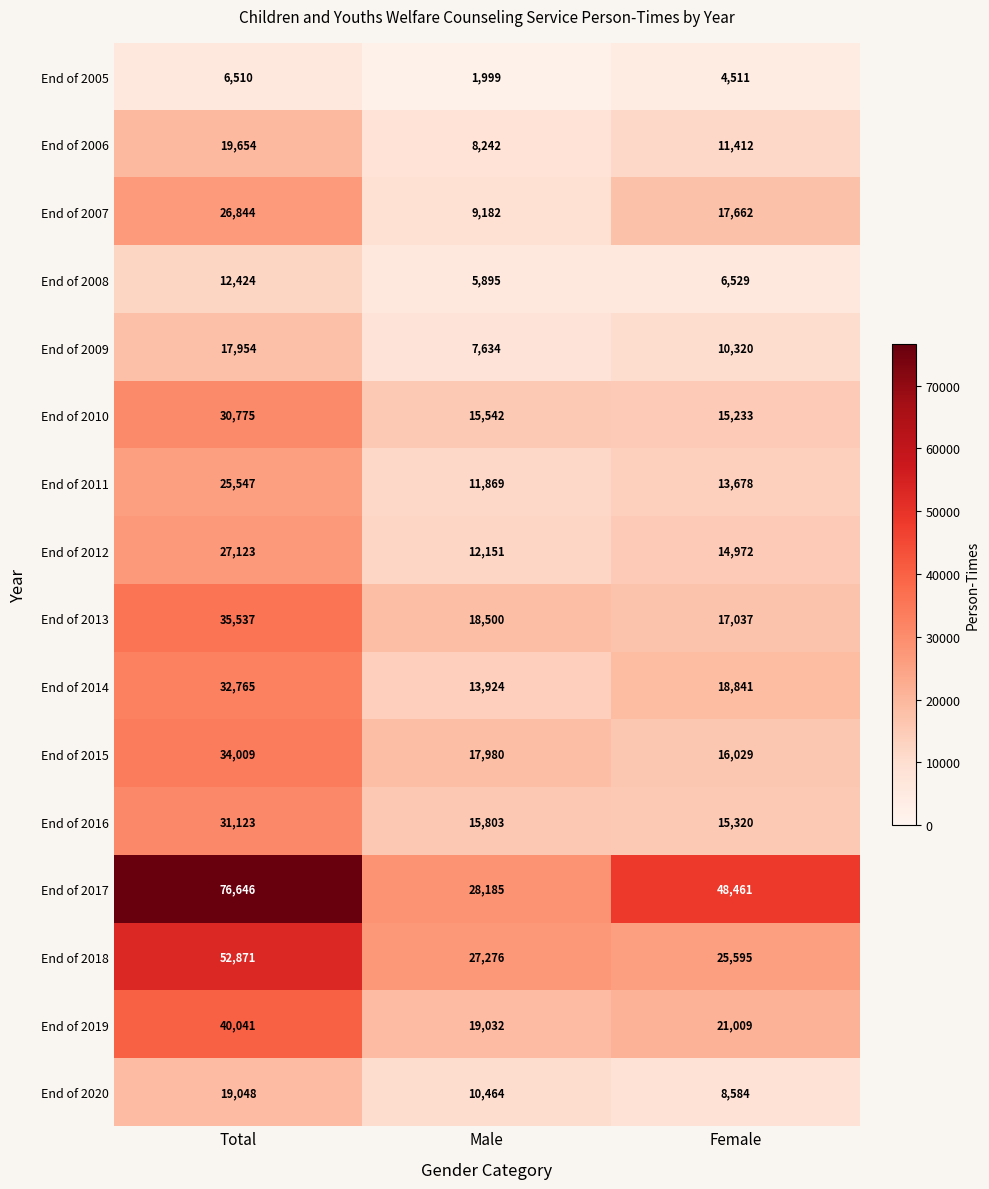

What value does the End of 2015 series have at Female, to the nearest 10?

16030